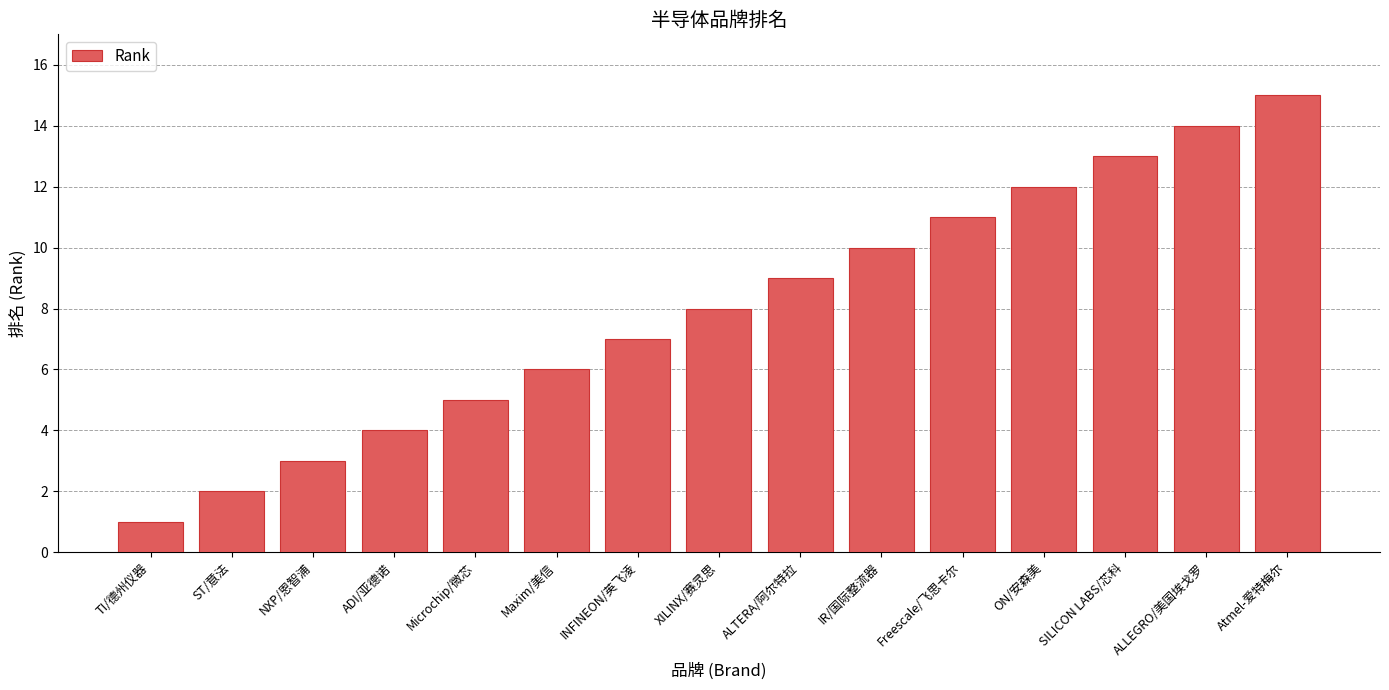

Are the bars horizontal?

No